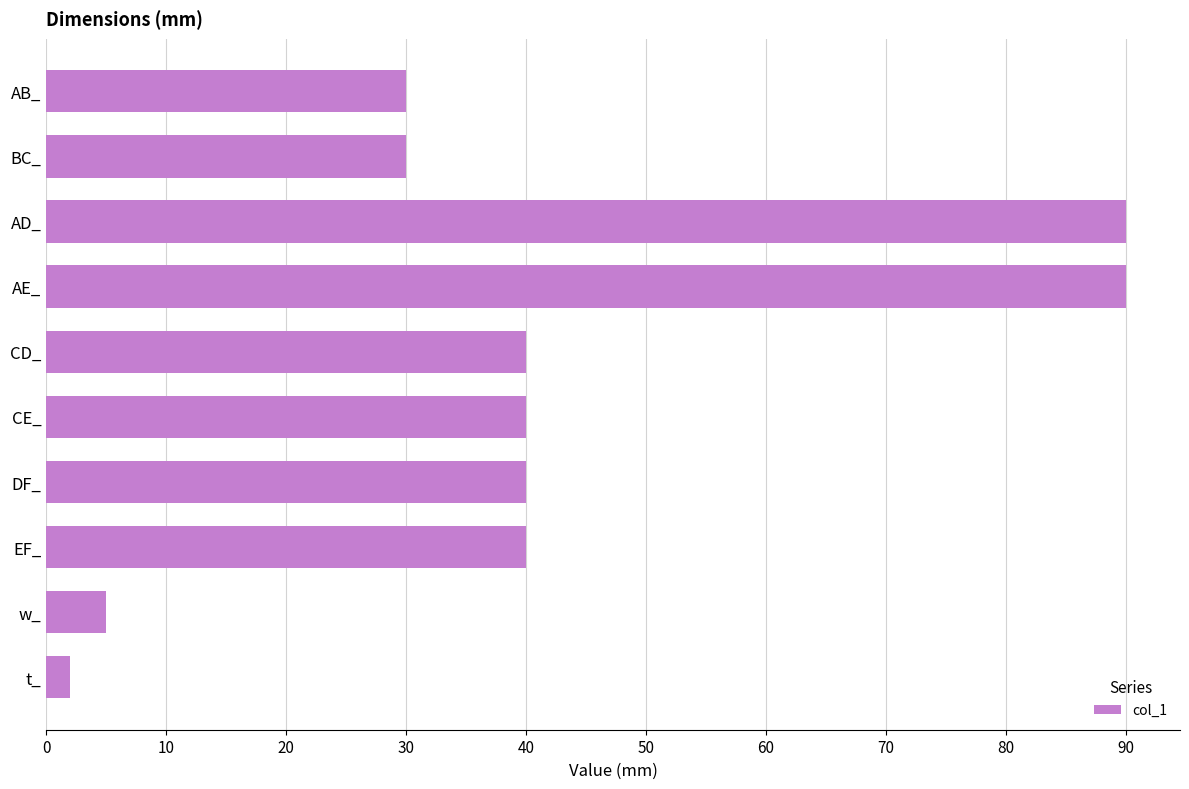

What is the minimum value shown in the chart?

2